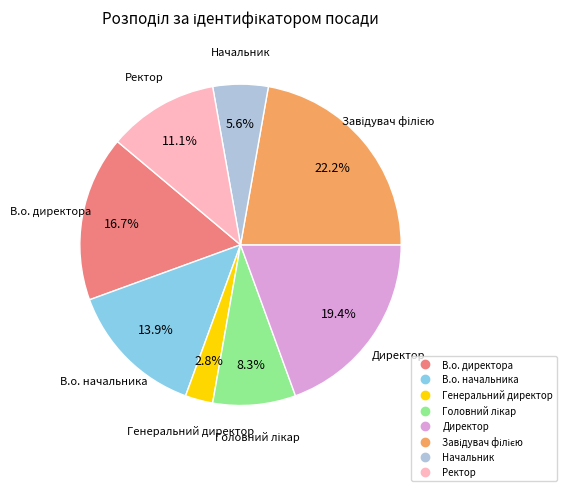

True or false: Генеральний директор accounts for 3% of the total.

True